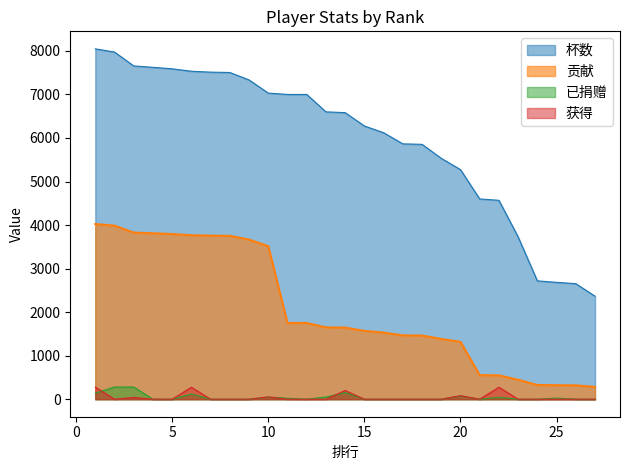

Is the value of 已捐赠 at 1 greater than the value of 获得 at 2?

Yes